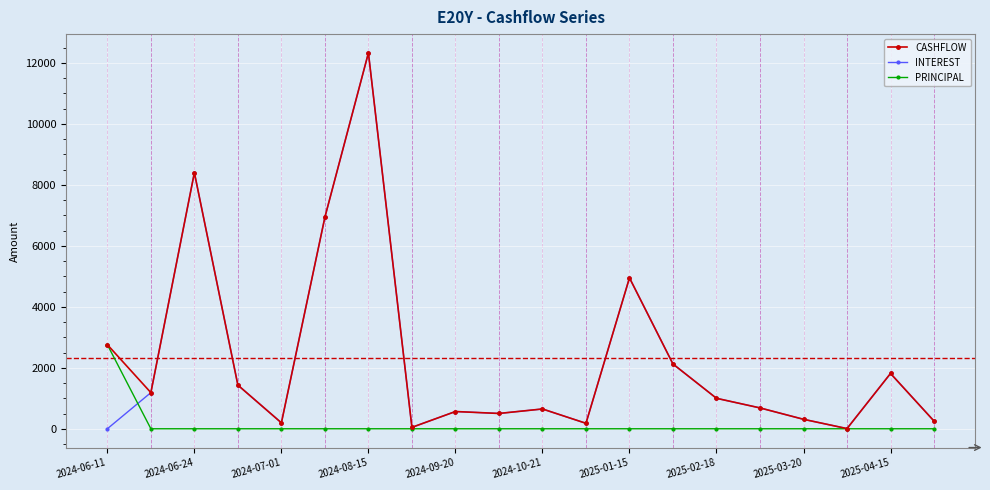

What is the highest value of the PRINCIPAL series?

2758.2